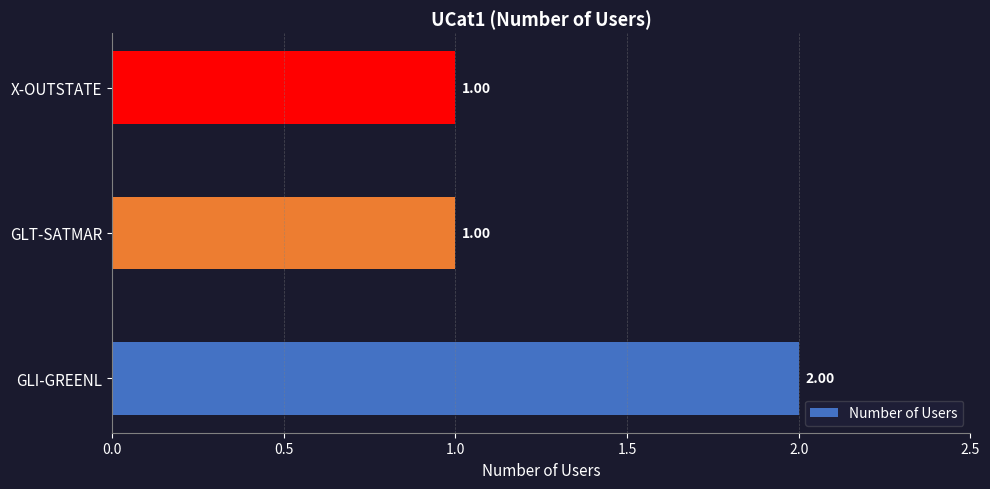

What is the sum of all values?

4